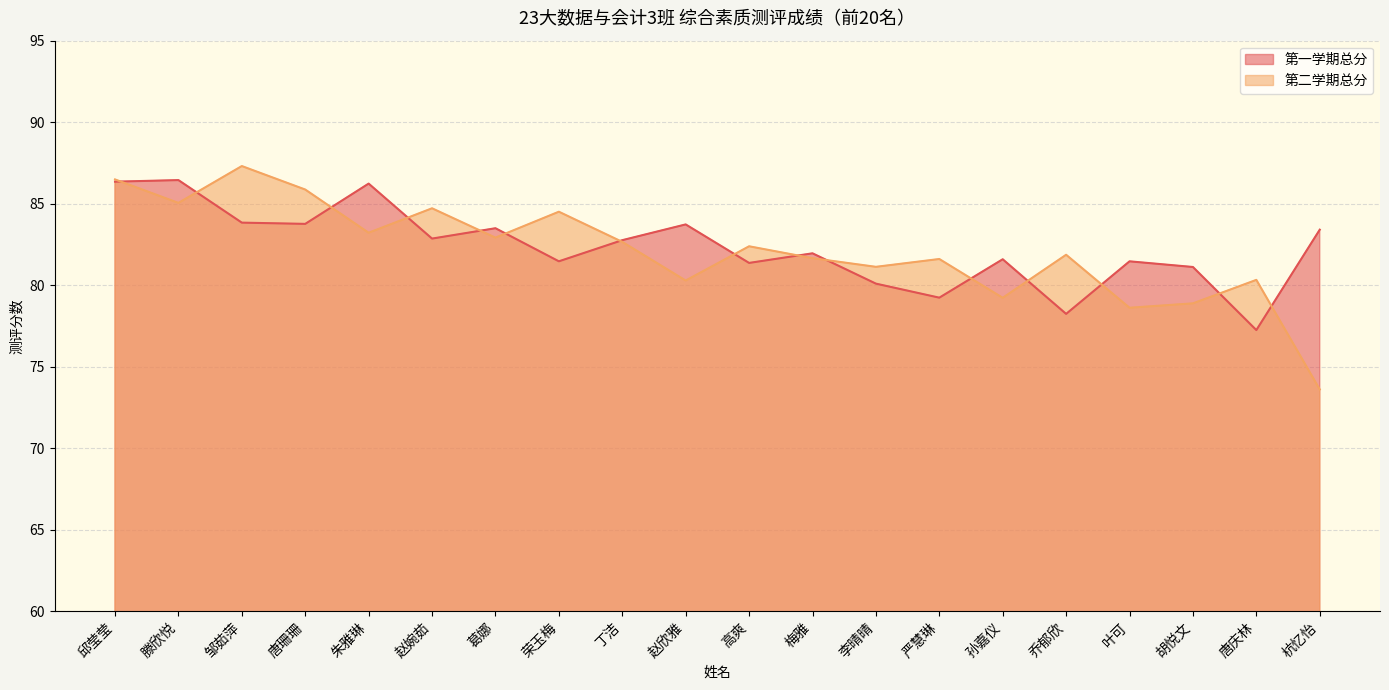

In 第一学期总分, how many points are higher than both neighbors (excluding endpoints)?

7